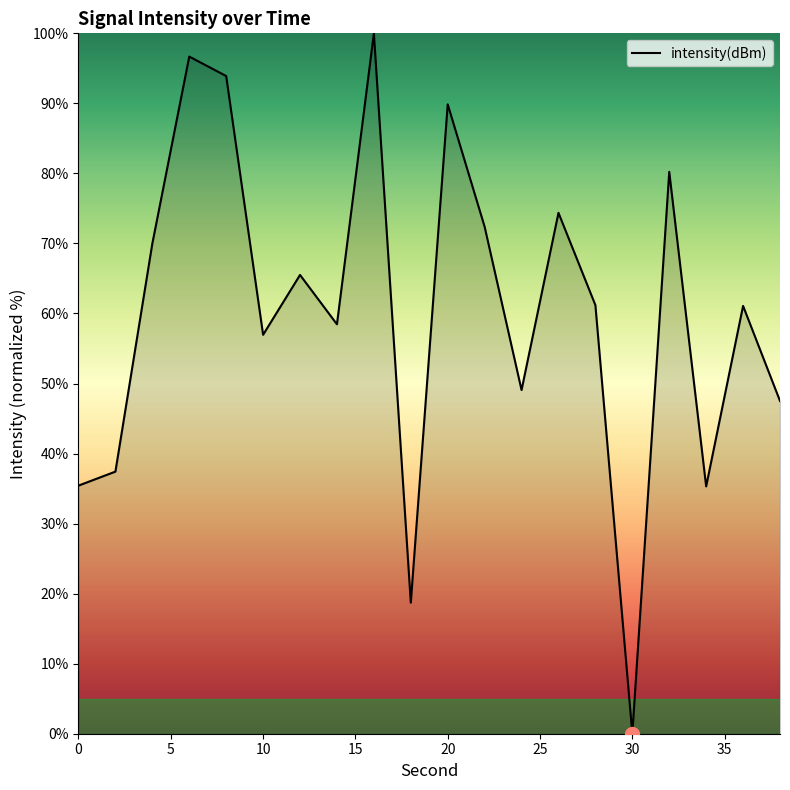

What is the difference between the maximum and minimum values?

100.0